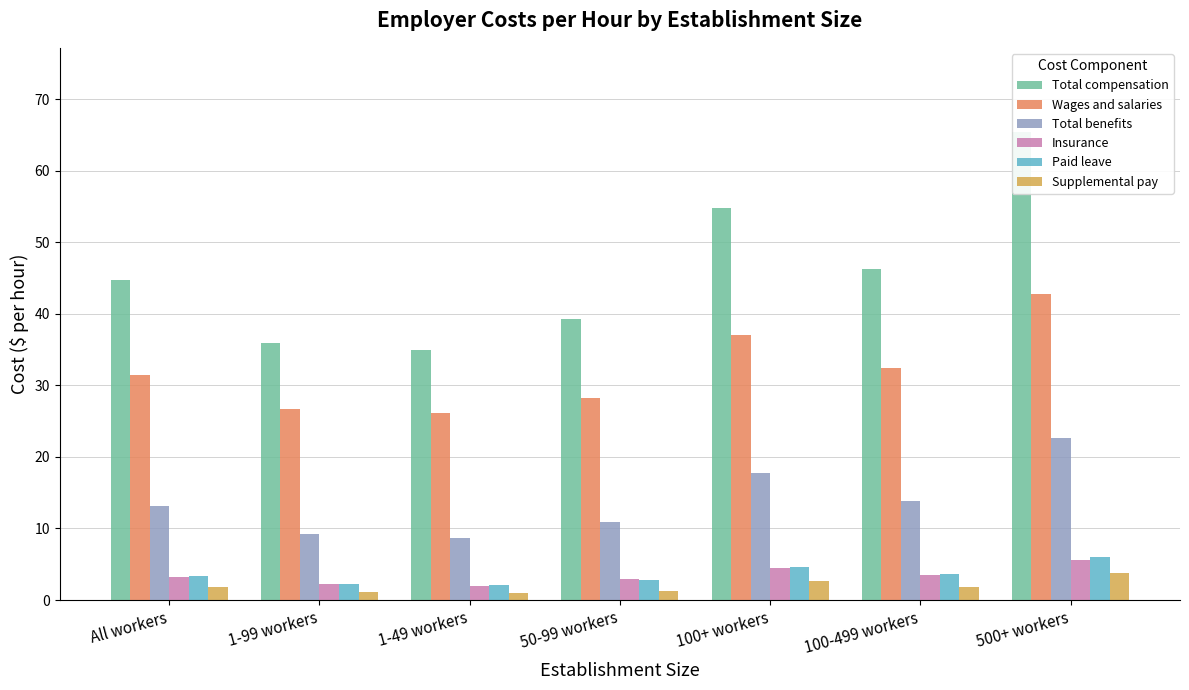

The value of Insurance at 500+ workers is 7.4. True or false?

False